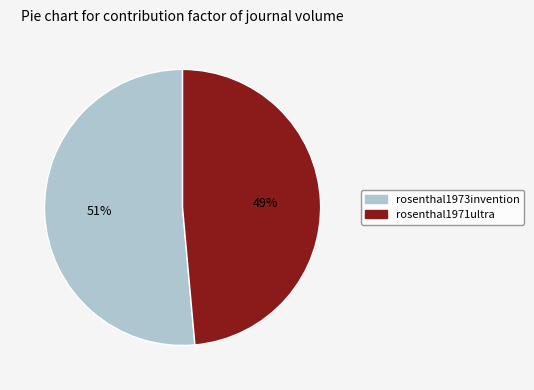

What percentage is the rosenthal1973invention slice, to the nearest percent?

51%